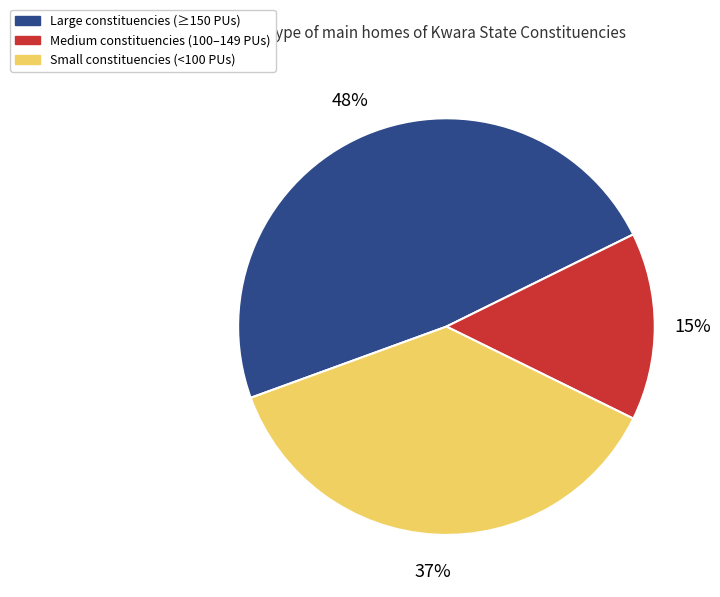

Is there a majority slice in this chart?

No